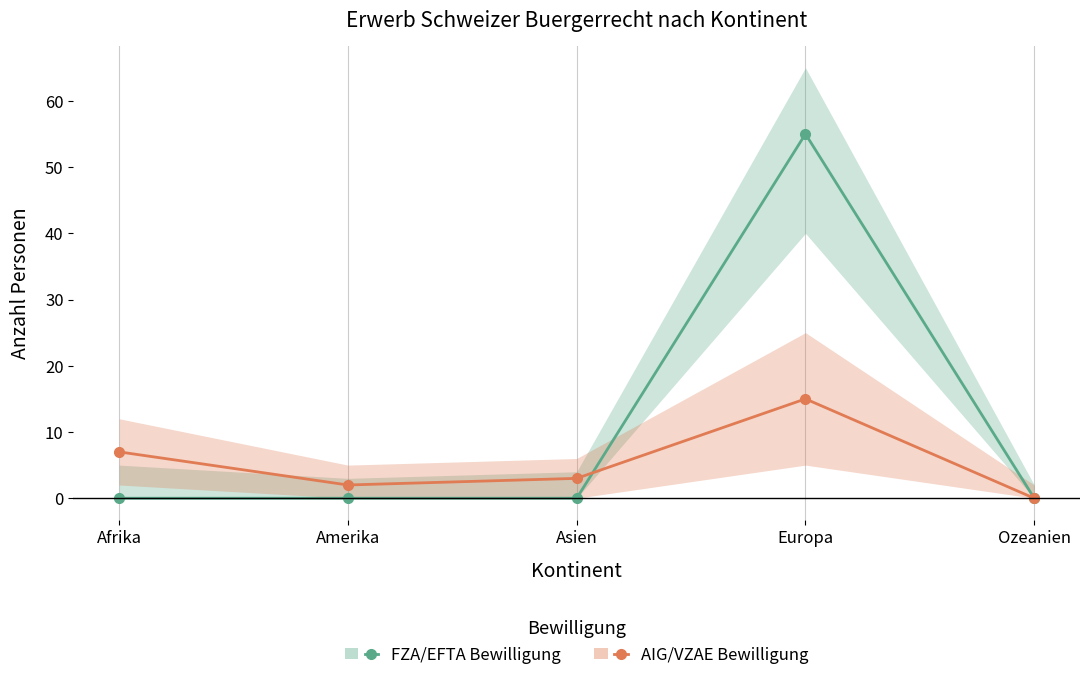

How many lines are shown in the chart?

2